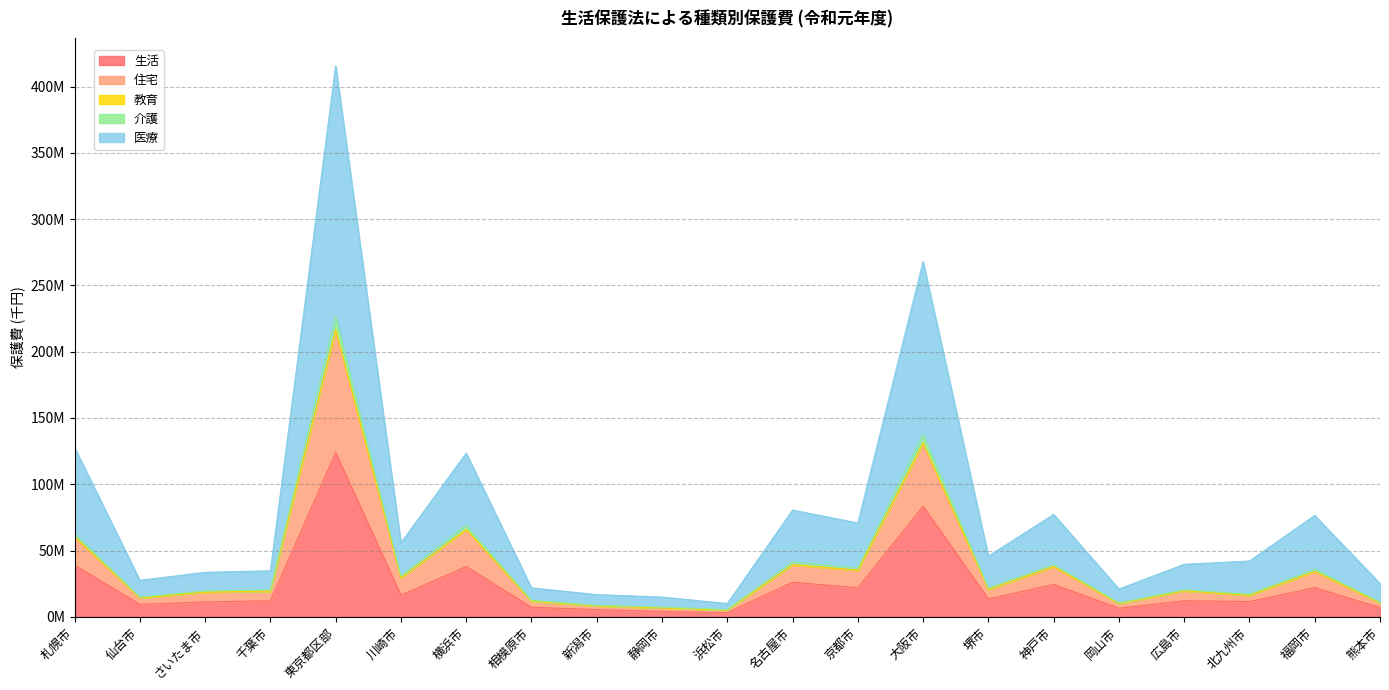

How many categories are shown in the chart?

21